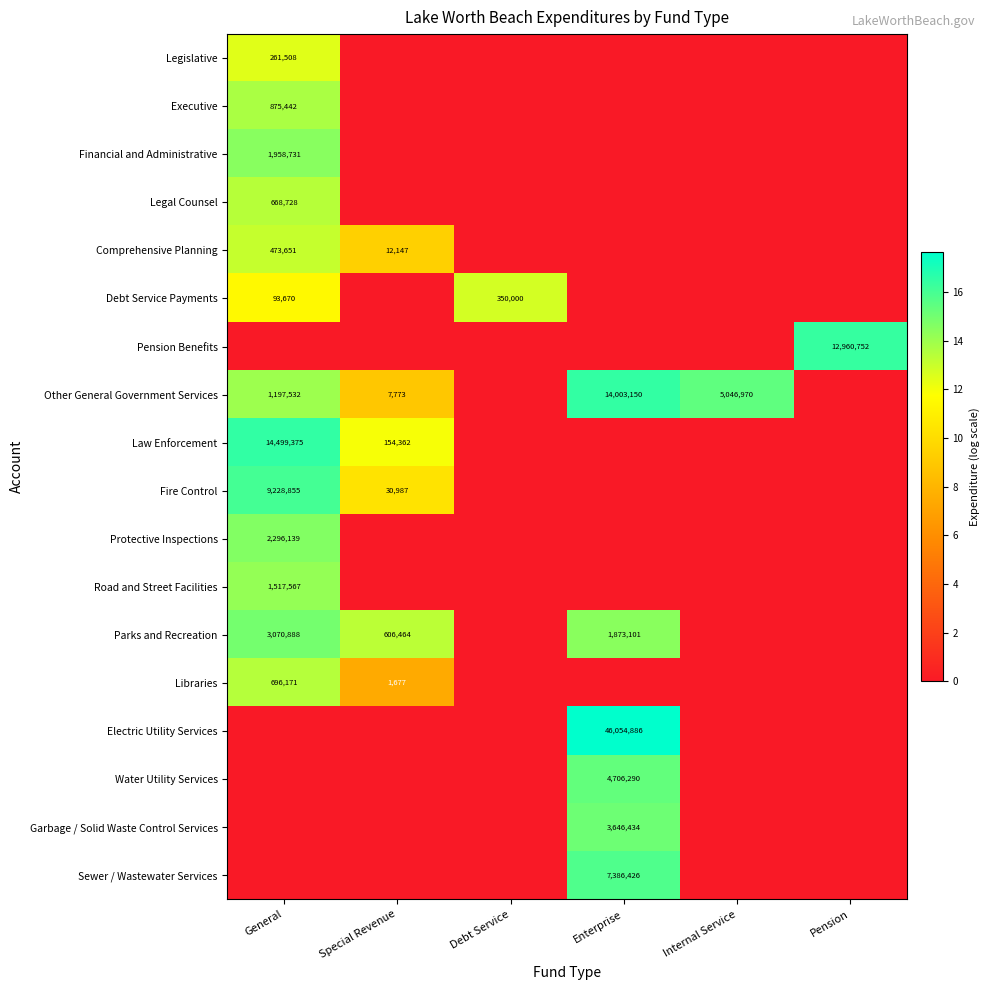

The value of Other General Government Services at General is 582054. True or false?

False